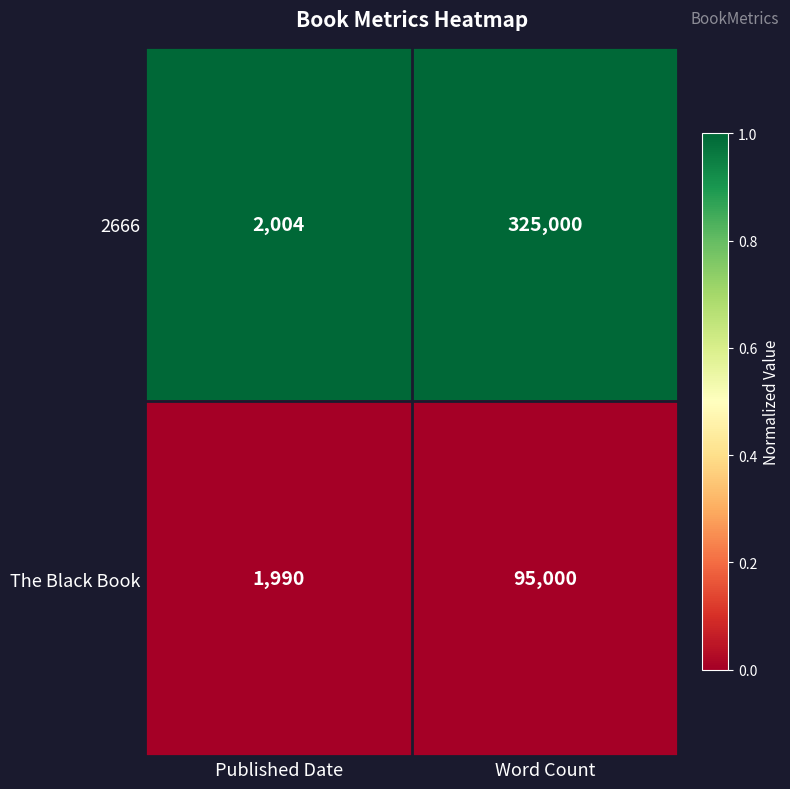

What is the total value across all series at Word Count?

420000